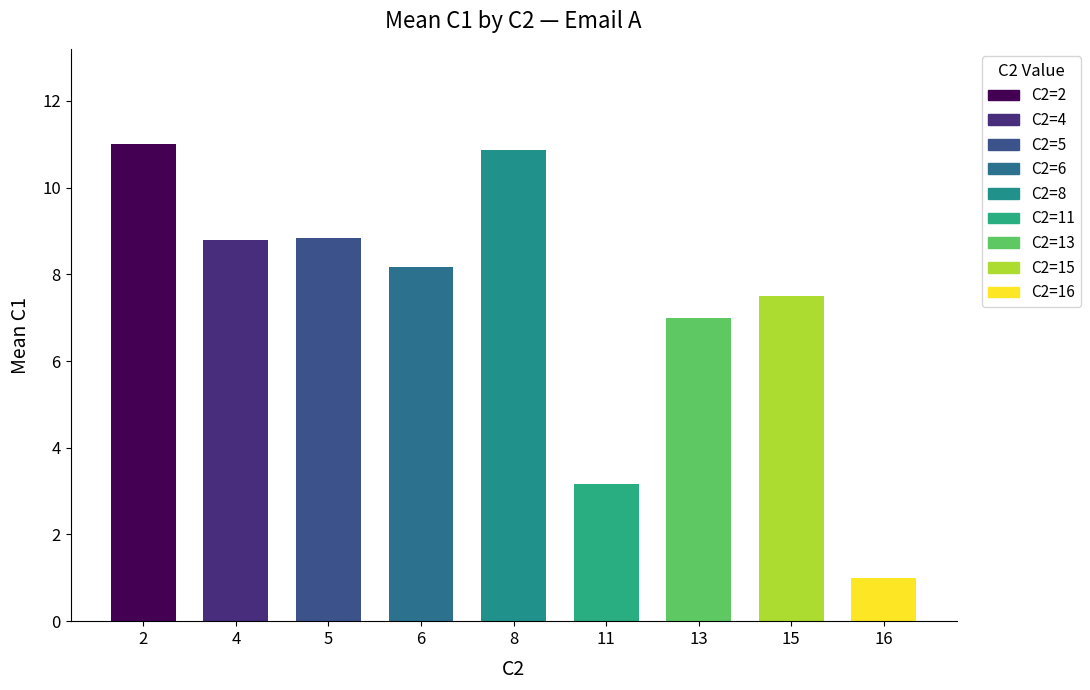

What is the average value?

7.6